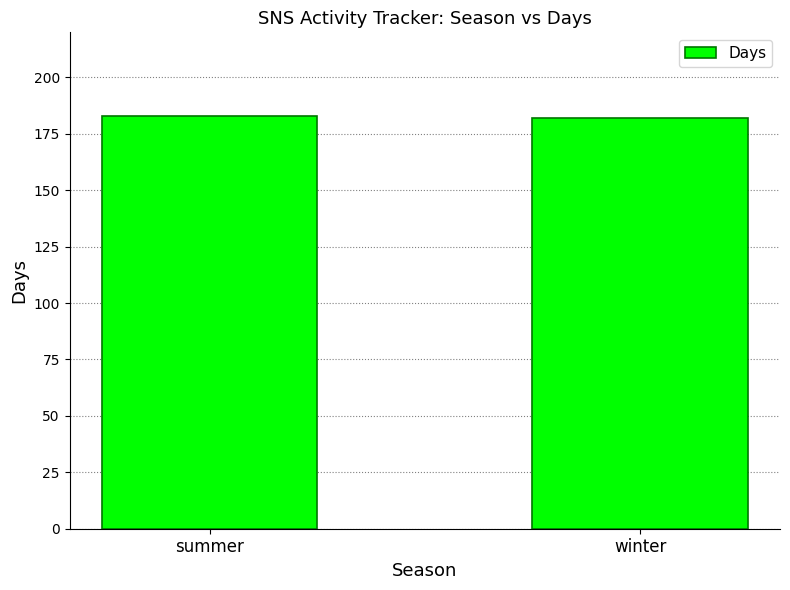

What is the label of the 2nd bar from the right?

summer